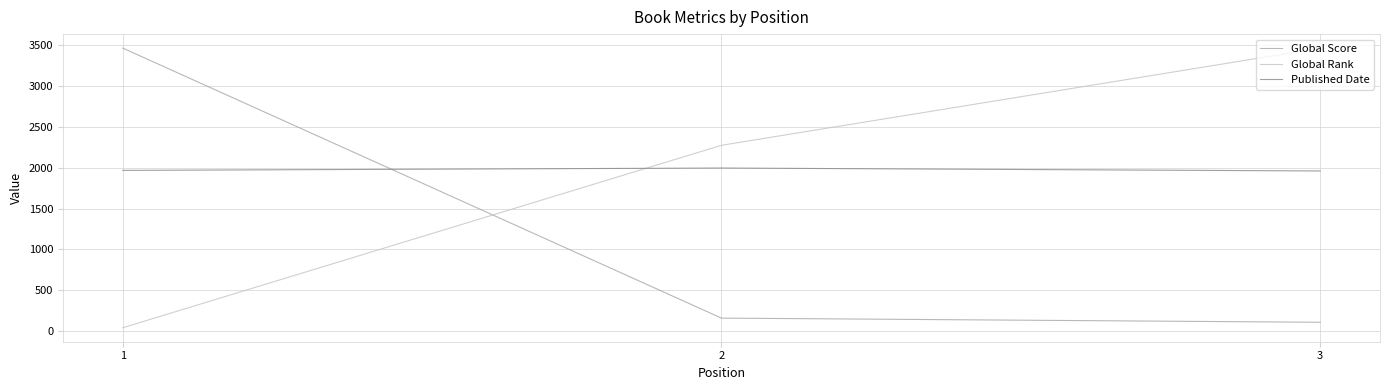

Does the chart have visible grid lines?

Yes